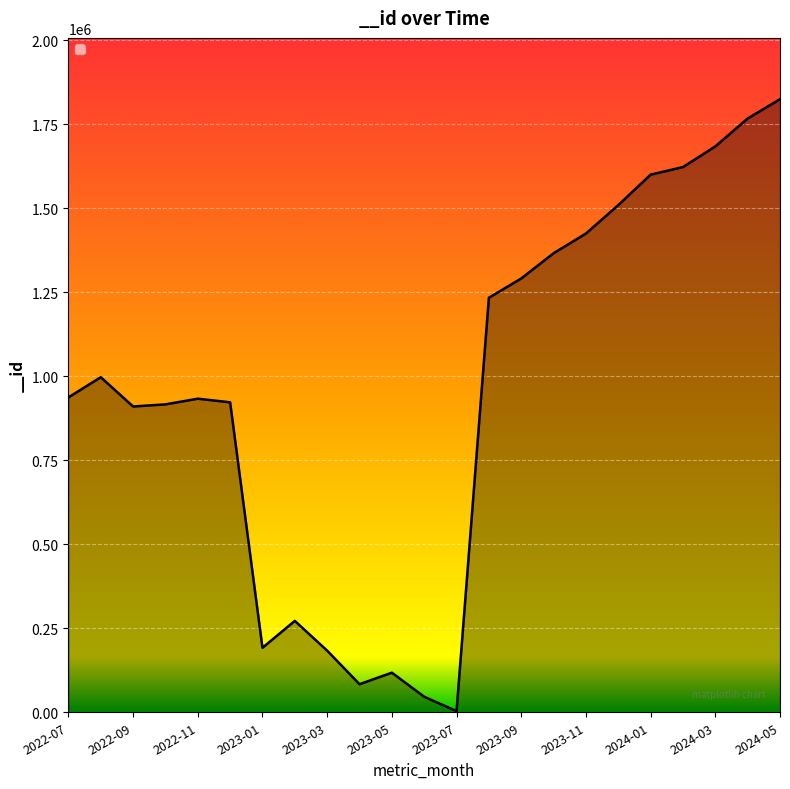

Does the chart display data point markers on the line(s)?

No